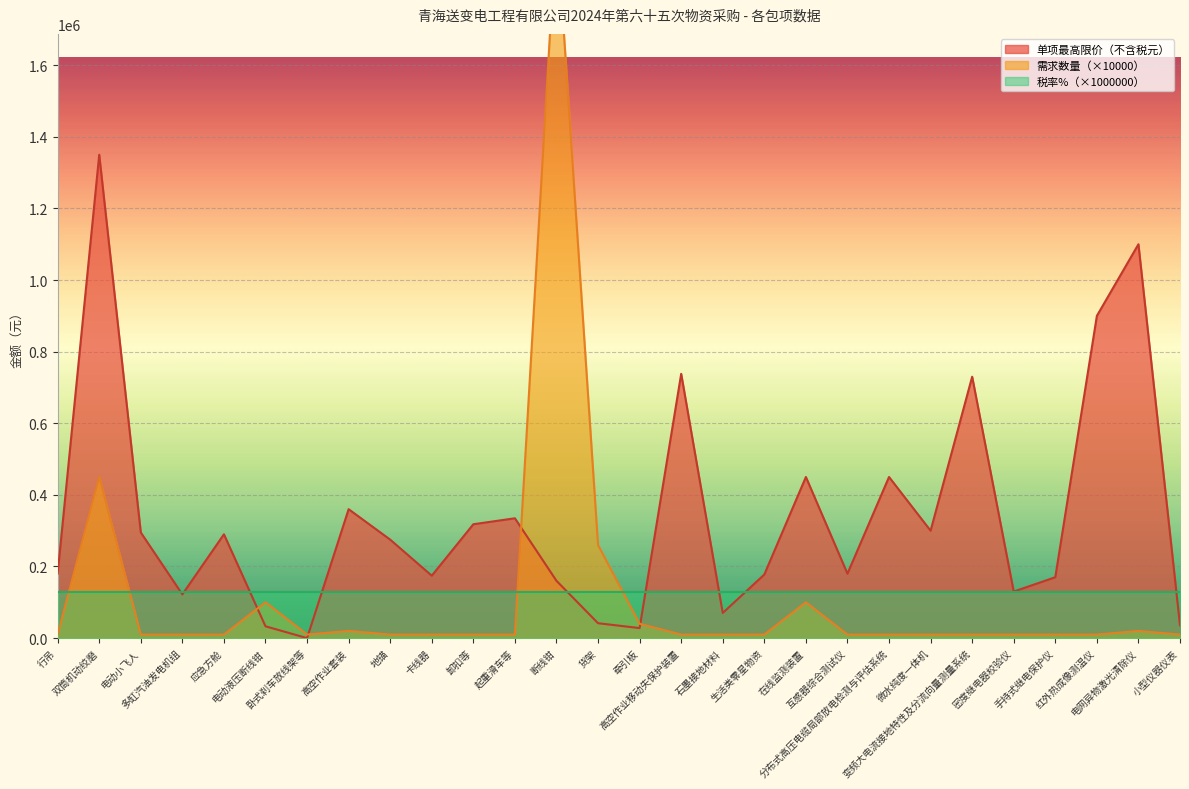

True or false: 需求数量 and 单项最高限价（不含税元） intersect in this chart.

True